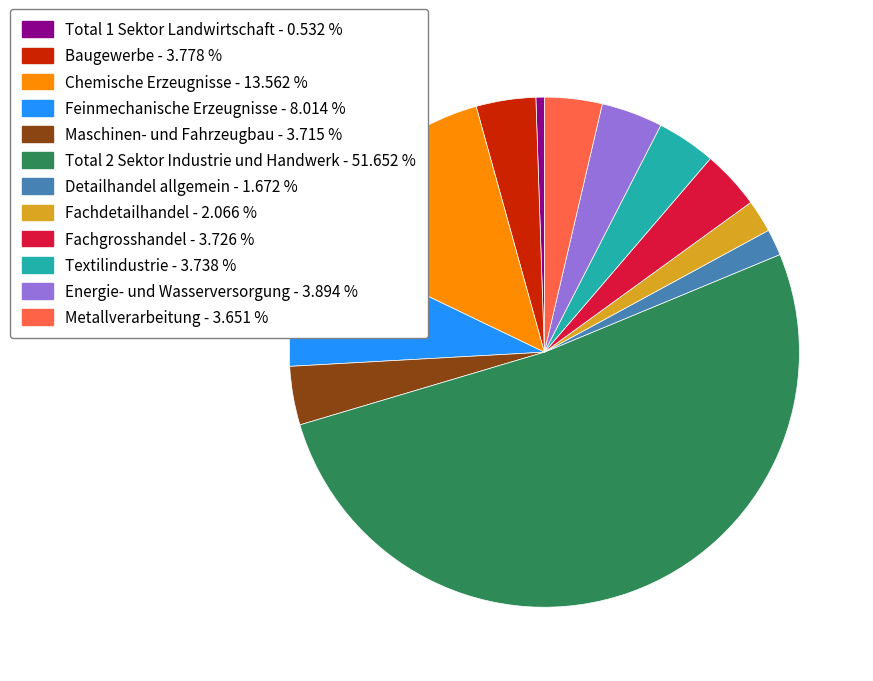

Do Total 2 Sektor Industrie und Handwerk - 51.652 % and Maschinen- und Fahrzeugbau - 3.715 % together represent more than half of the pie?

Yes